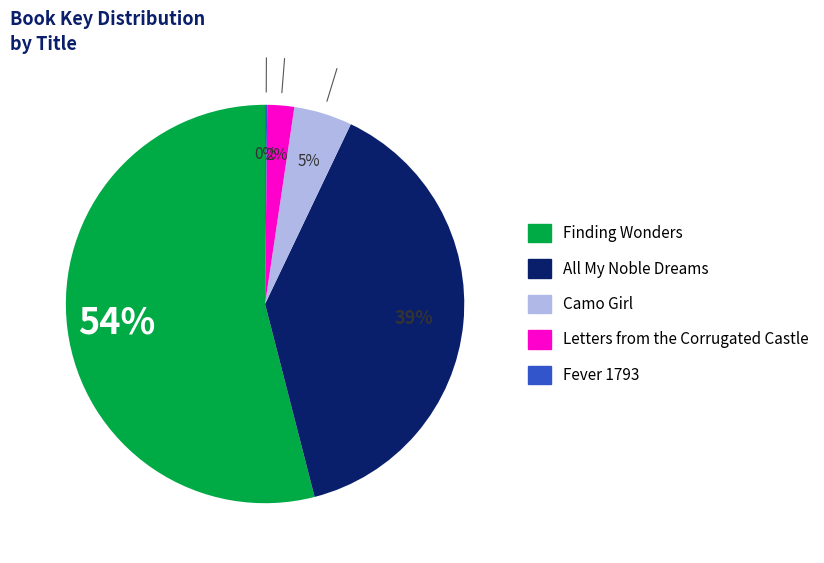

To the nearest percent, what is the difference between the All My Noble Dreams and Camo Girl slice percentages?

34%